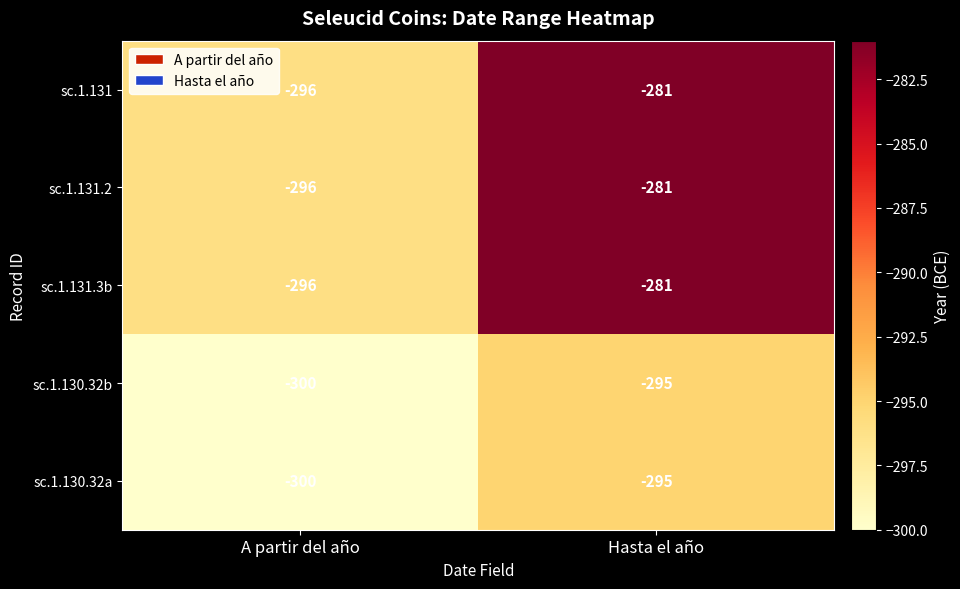

Which category has the lowest value in the sc.1.131.3b series?

A partir del año